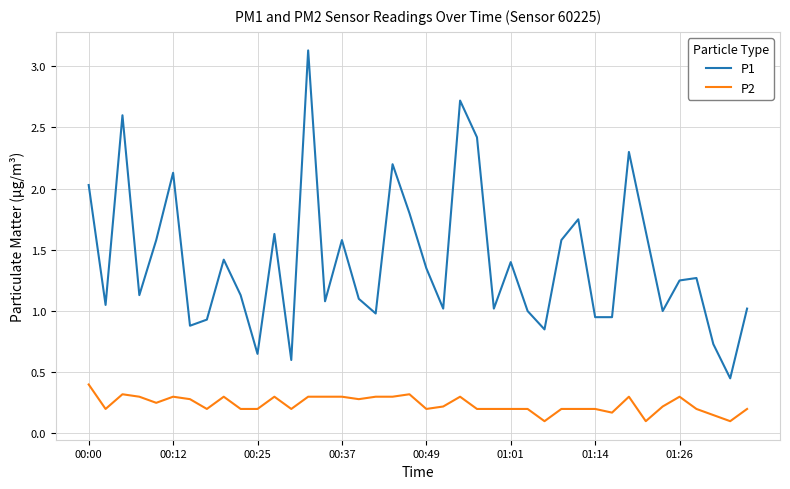

List the series in order of their peak value, lowest first.

P2, P1